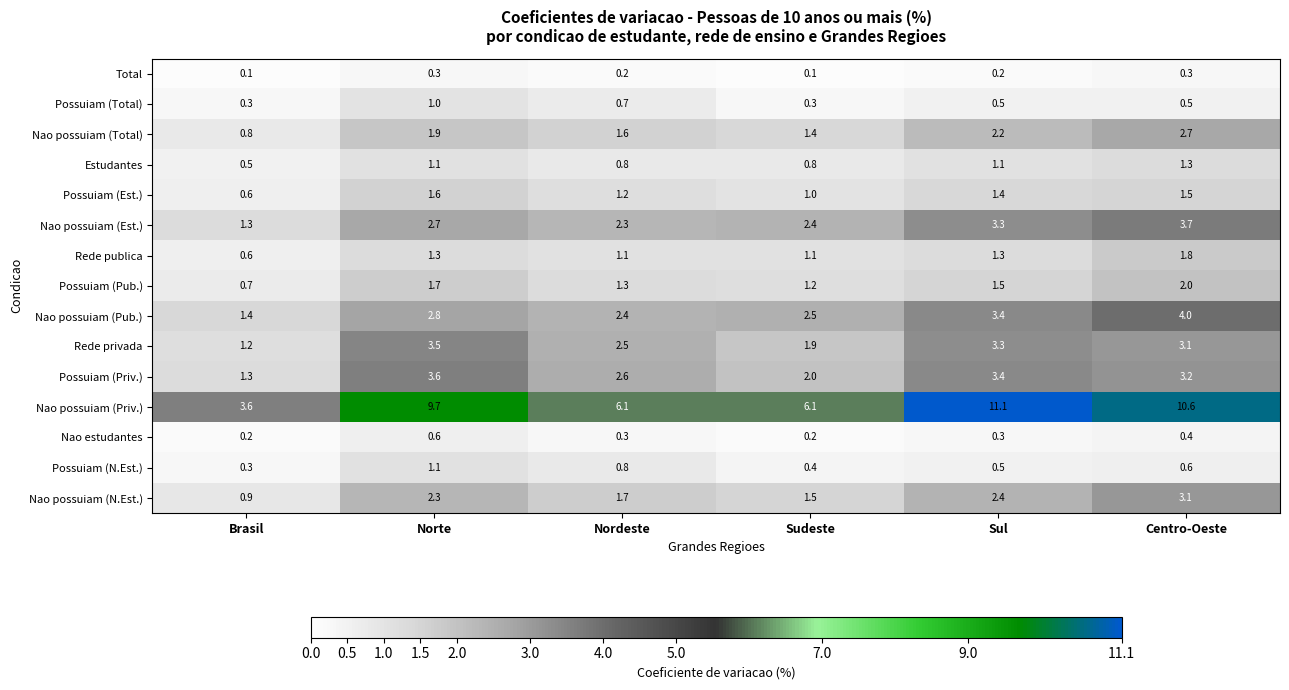

Which series has the largest range (max minus min)?

Nao possuiam (Priv.)